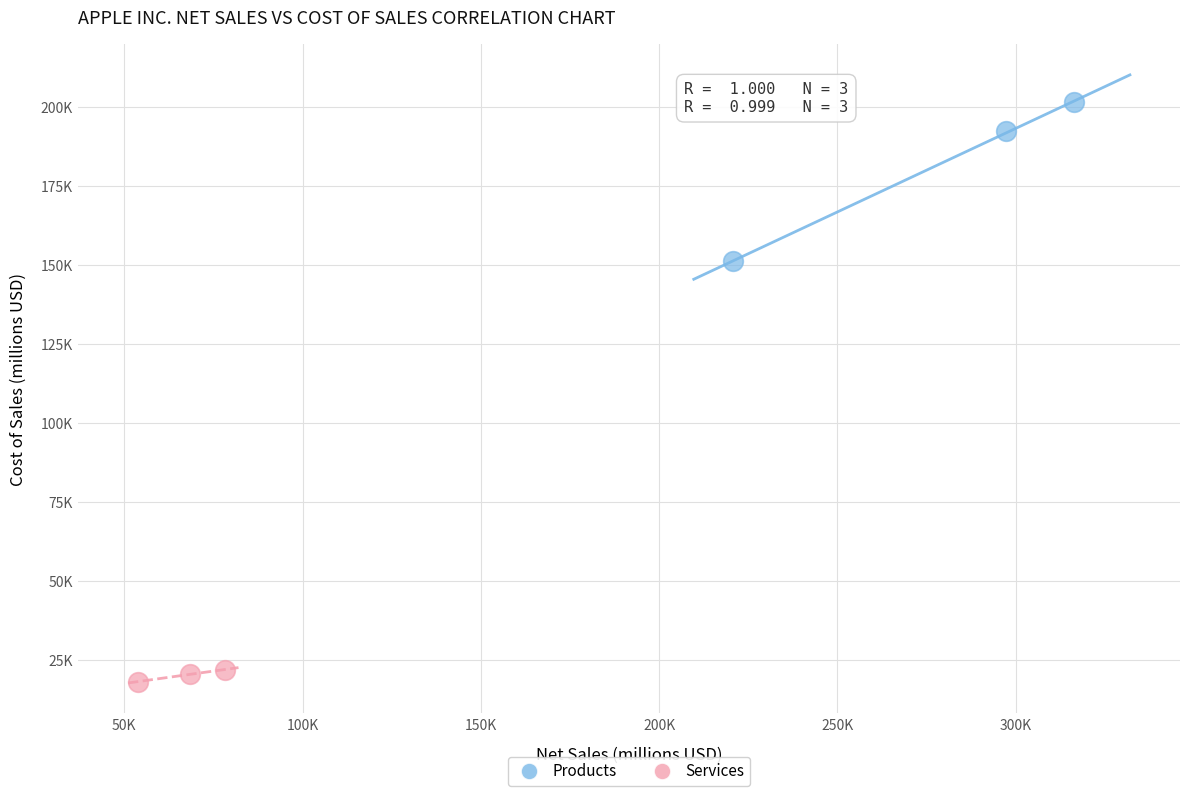

Which series has the widest spread of Y values?

Products